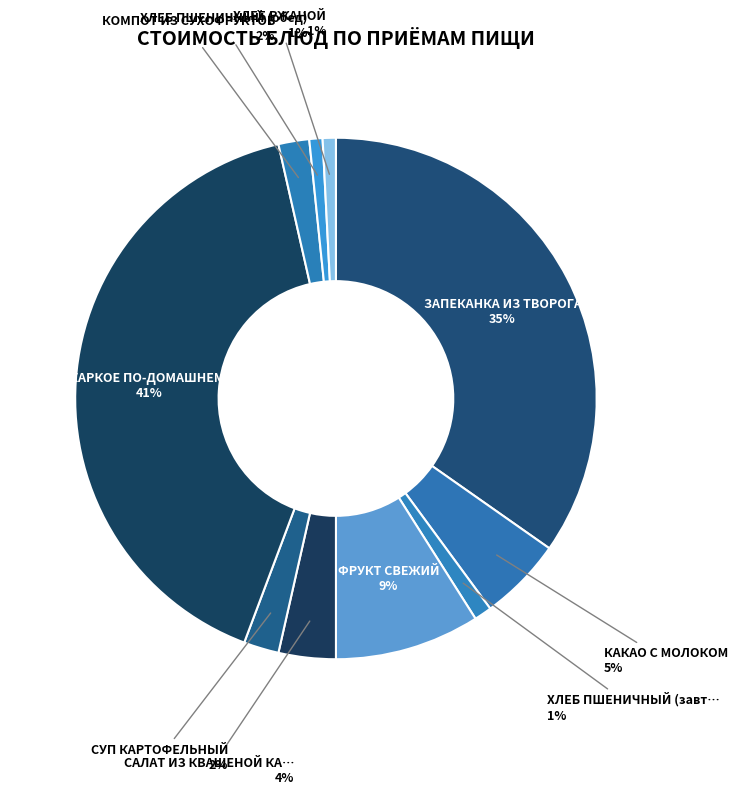

How many slices are in this pie chart?

10